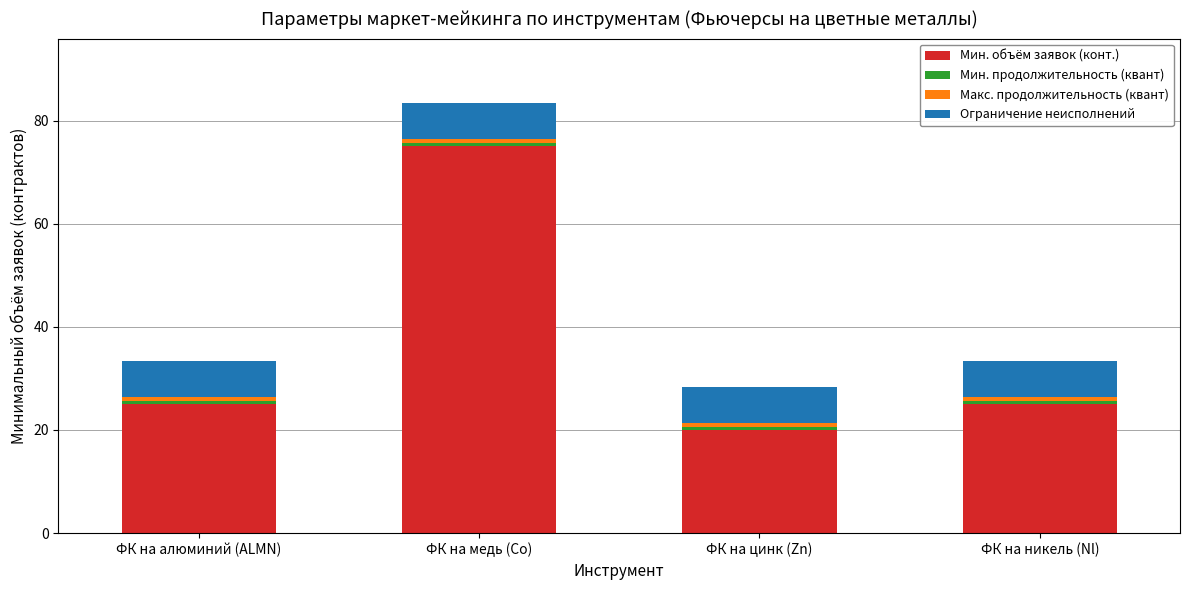

At which category is the sum across all series the highest?

ФК на медь (Co)